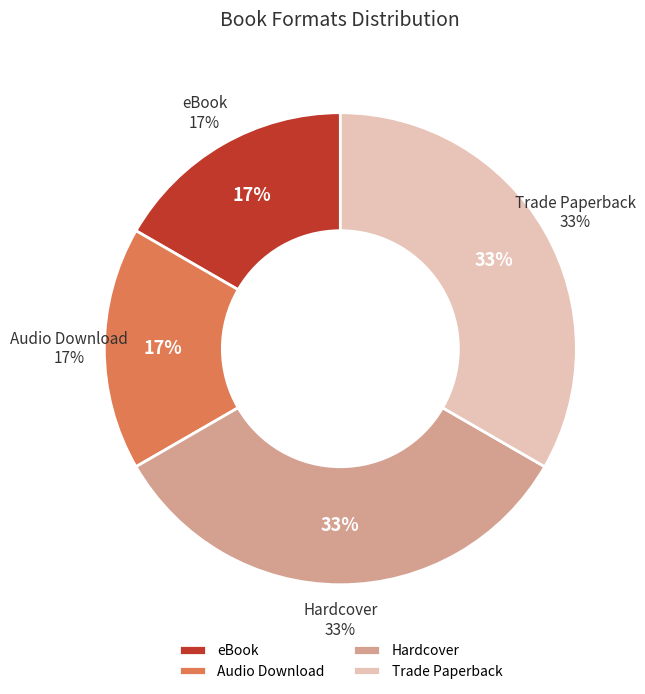

What percentage is the Hardcover slice, to the nearest percent?

33%